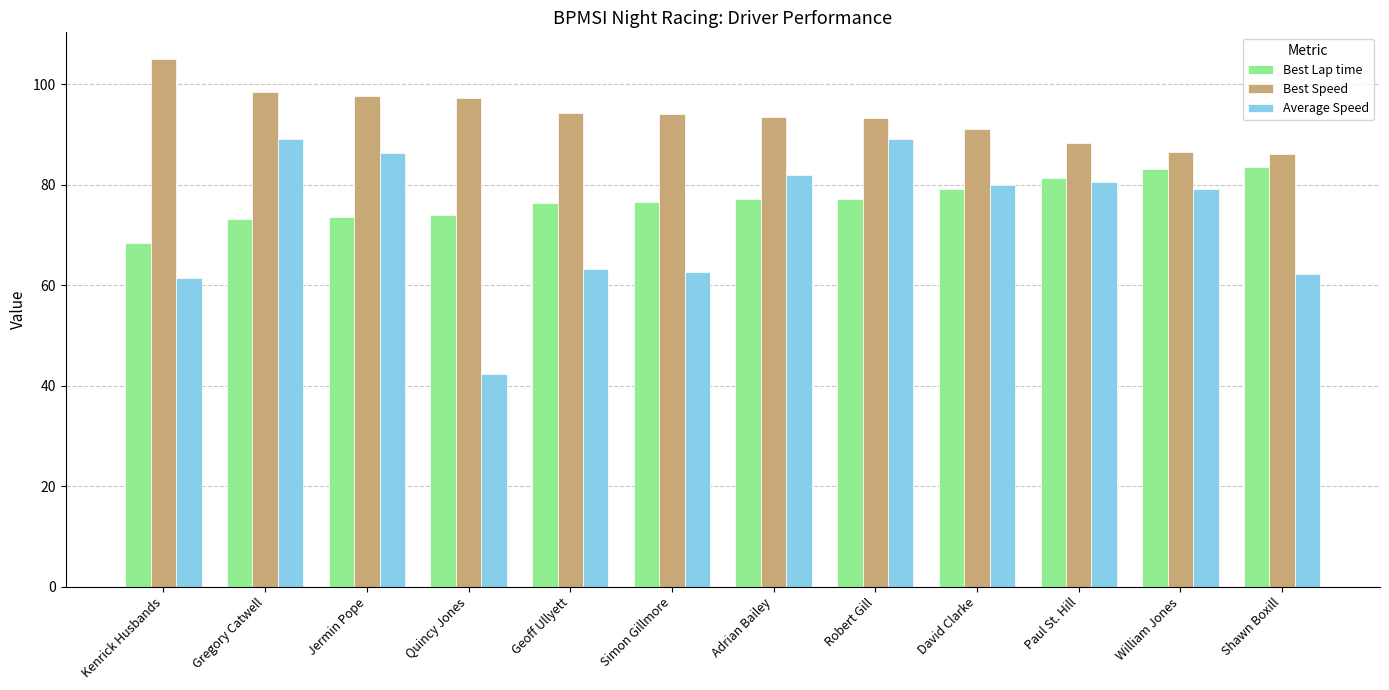

What is the average value of the Best Speed series?

93.8